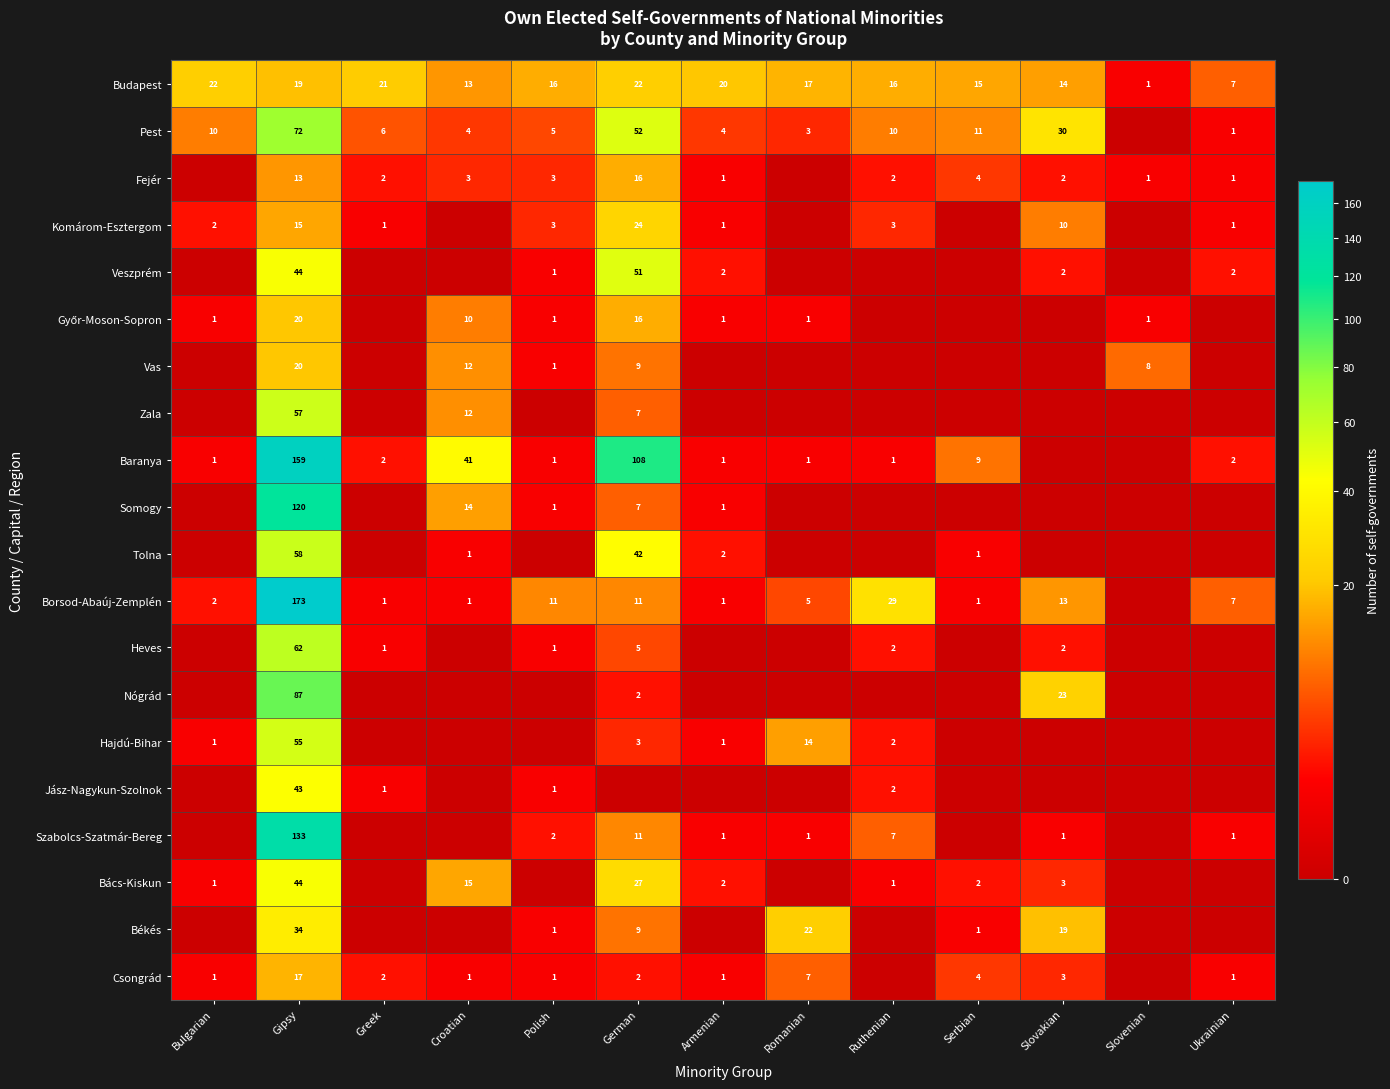

The value of Csongrád at Romanian is 2. True or false?

False